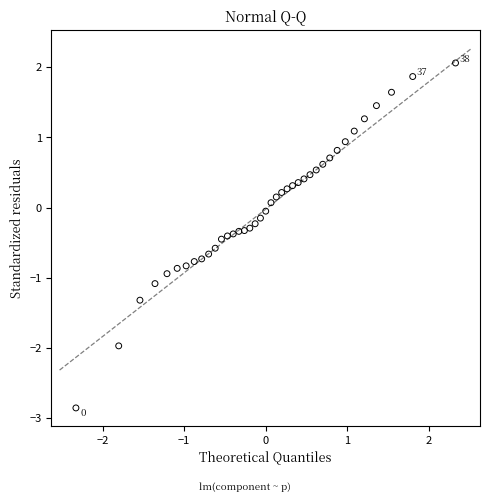

What is the range of Y values (max minus min)?

4.9